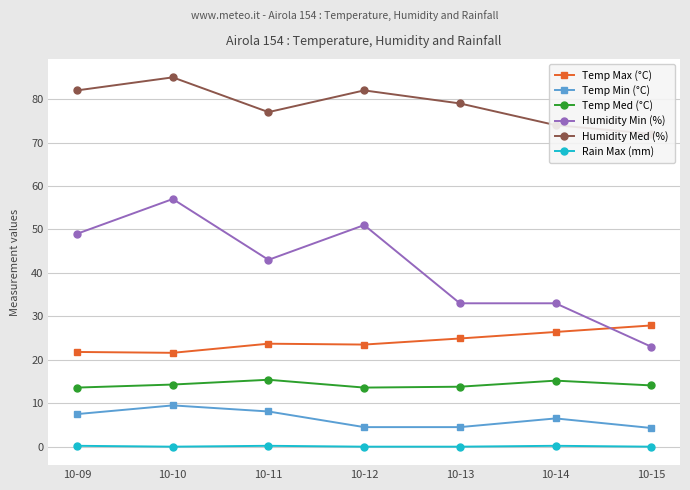

Rank the series by their maximum value, from lowest to highest.

Rain Max (mm), Temp Min (°C), Temp Med (°C), Temp Max (°C), Humidity Min (%), Humidity Med (%)